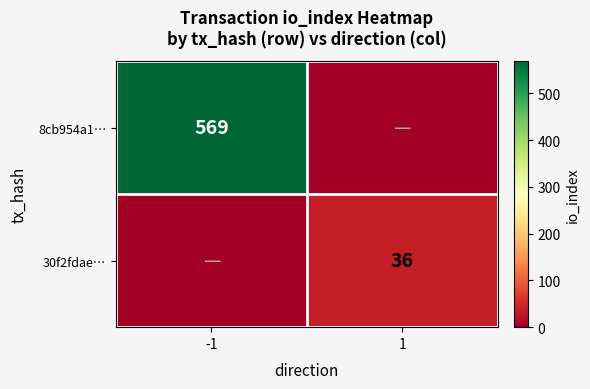

The 30f2fdae… series shows 17 at 1. True or false?

False